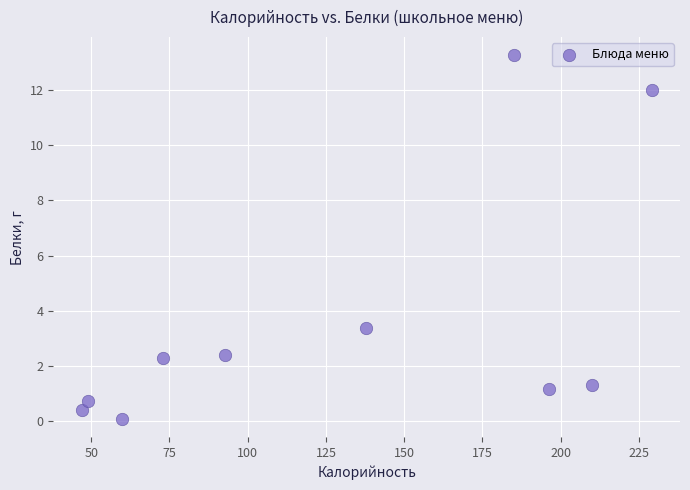

What is the range of X values (max minus min)?

182.0